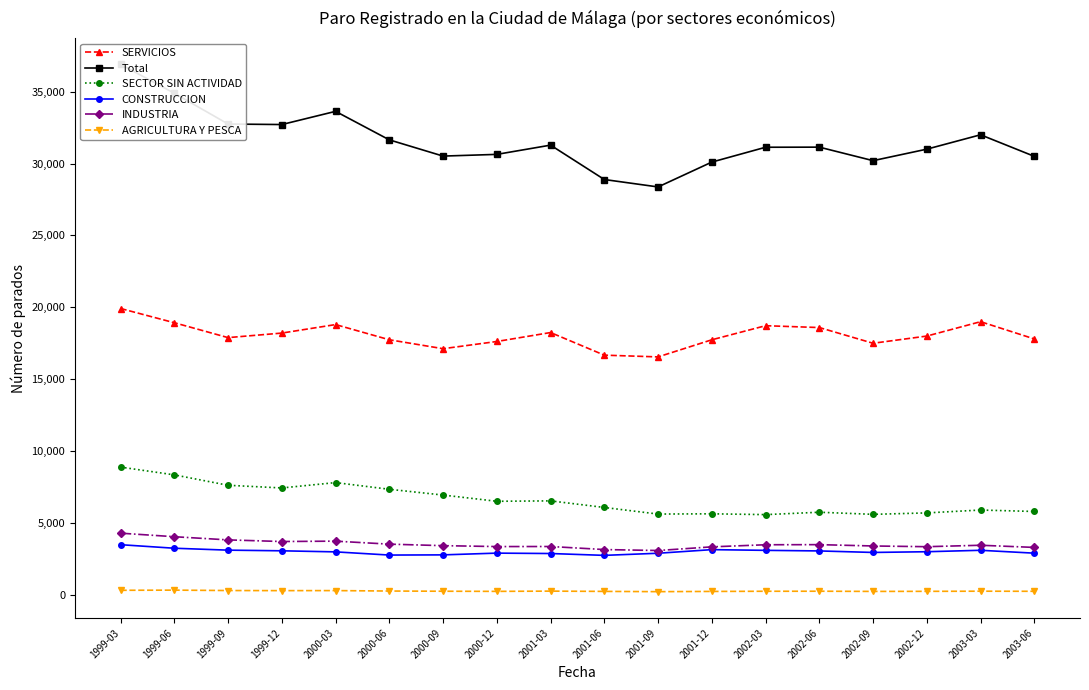

Where is the first local minimum for SECTOR SIN ACTIVIDAD?

1999-12